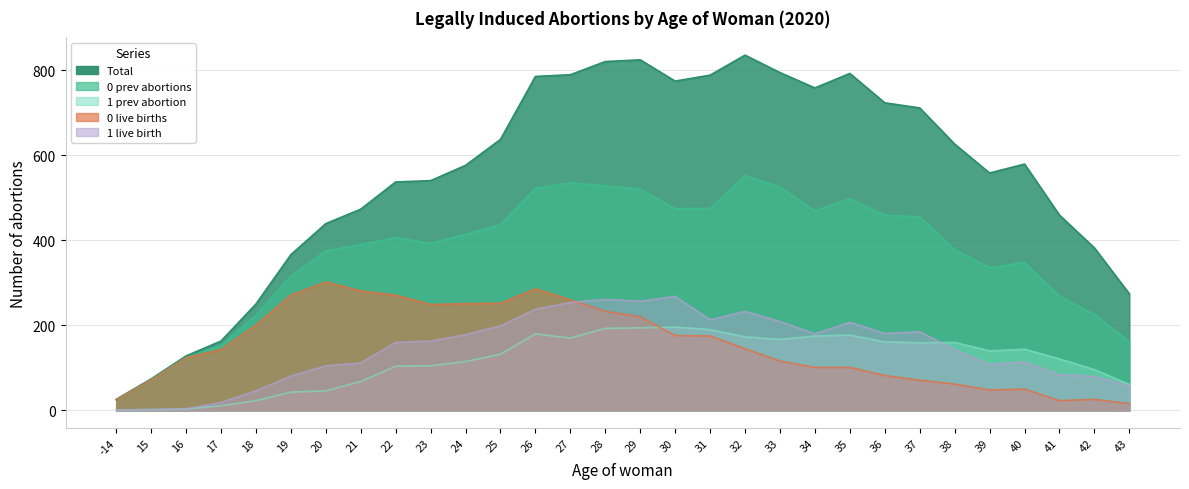

Which category has the highest value in the Total series?

32